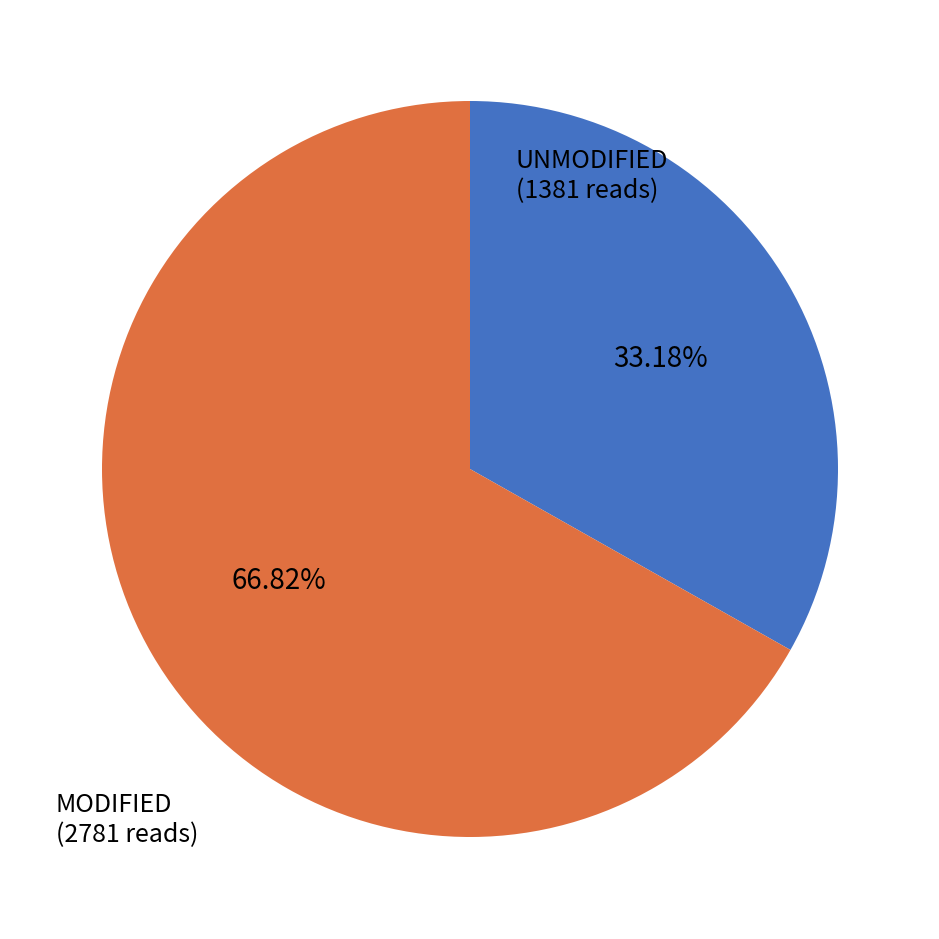

Is there a majority slice in this chart?

Yes